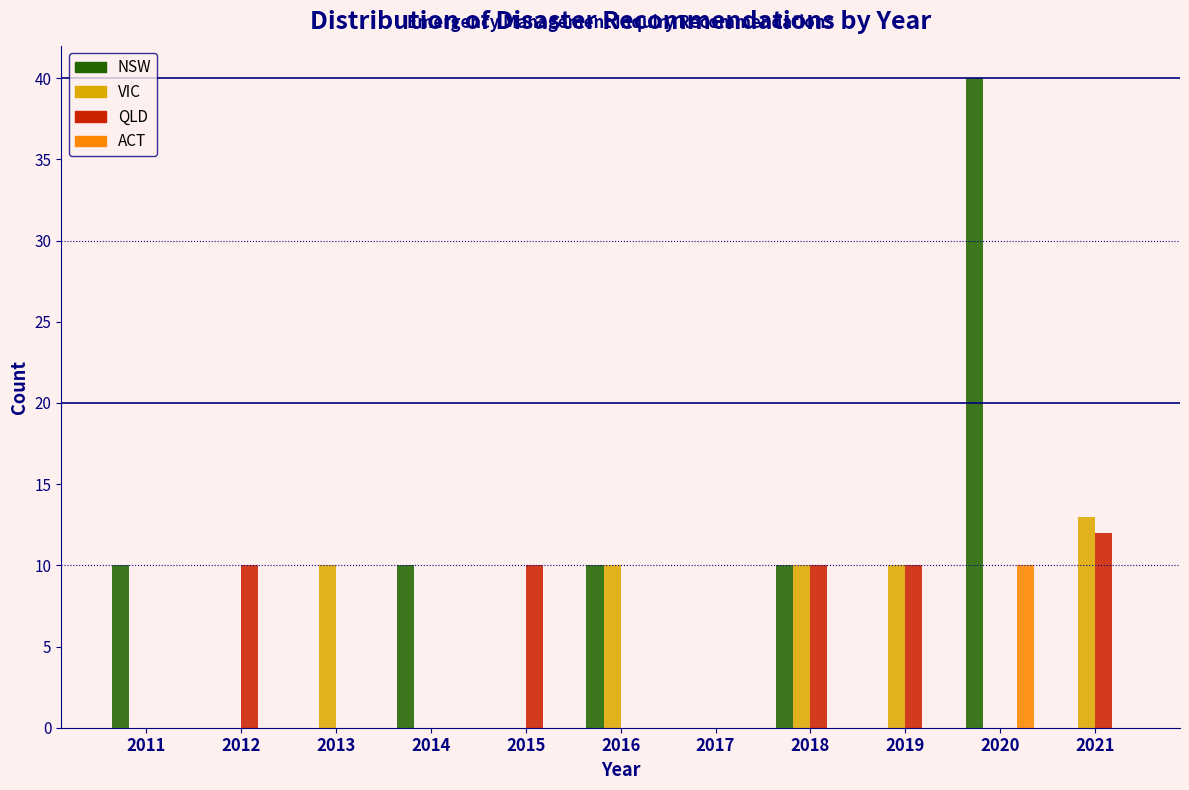

What is the sum of all ACT values?

10